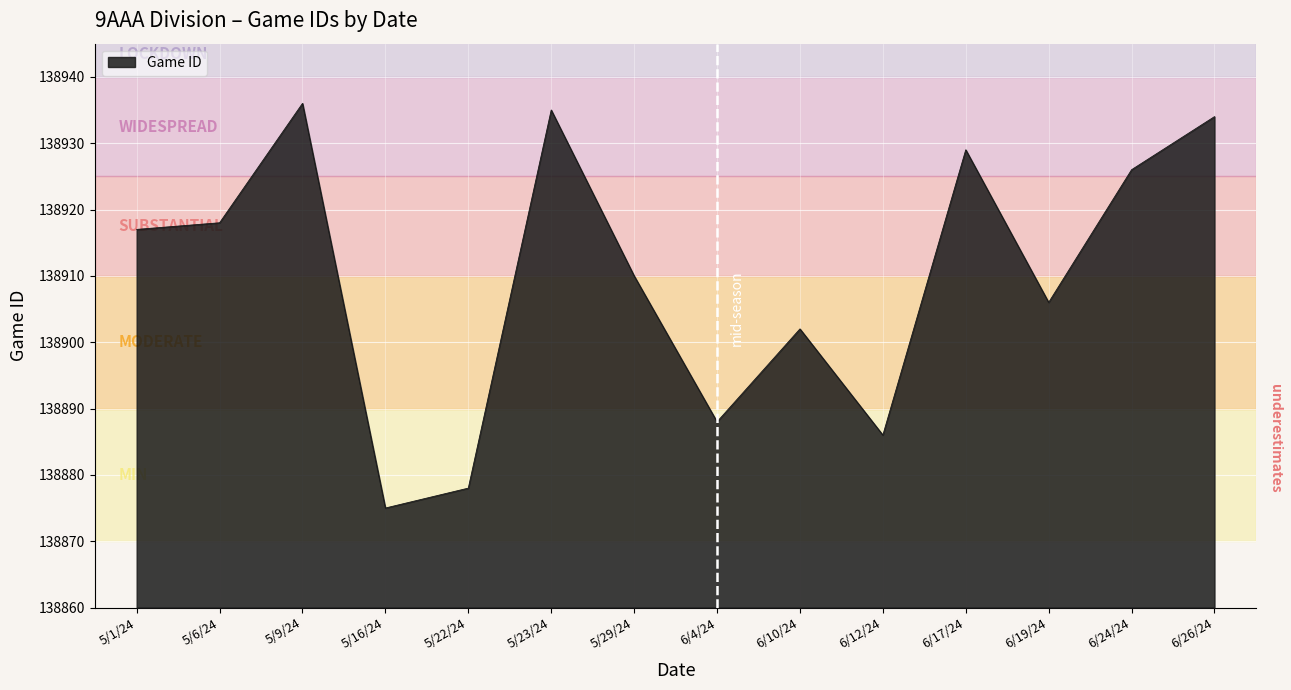

Where is the data nearest to the value 138905?

6/19/24